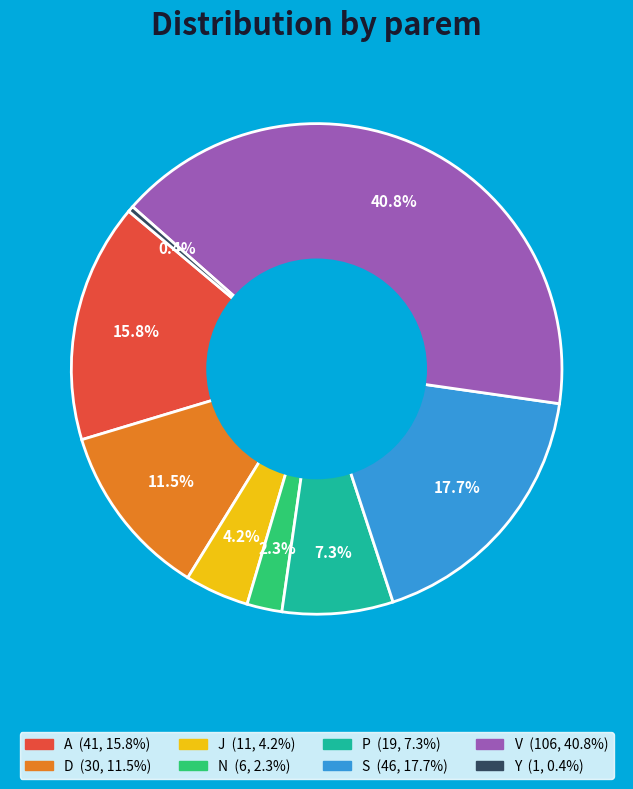

Is there any slice that represents more than half of the pie?

No